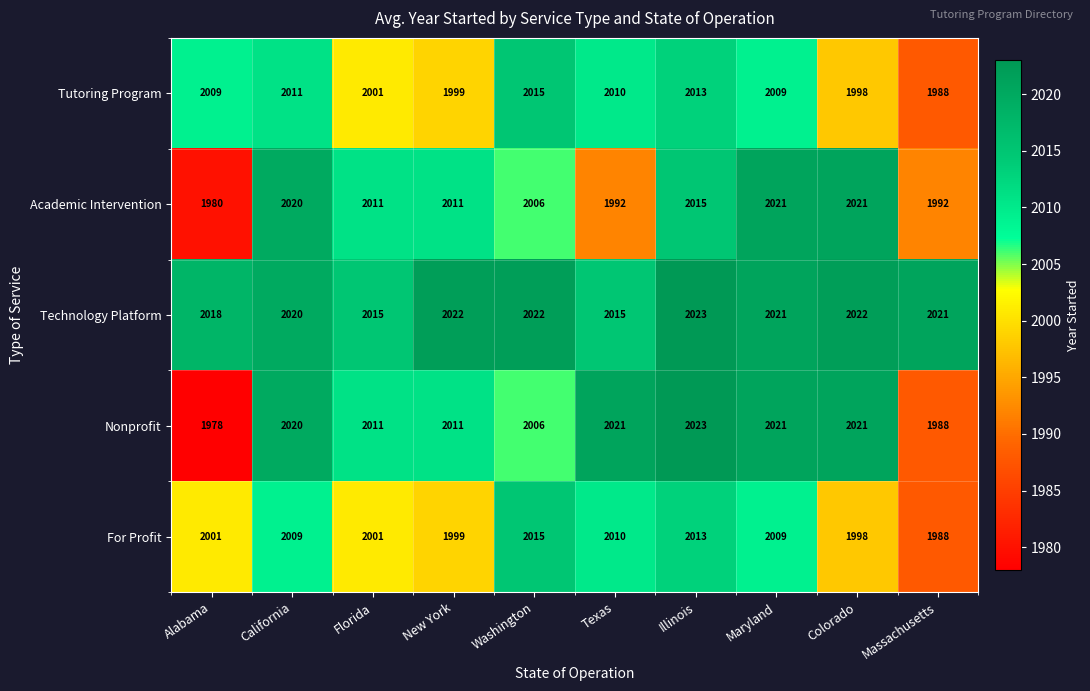

Which label corresponds to the largest value in the chart?

Illinois